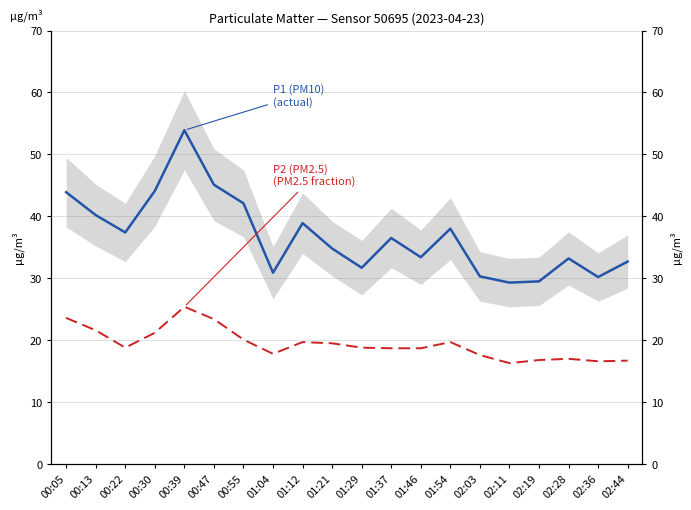

Where is P1 (PM10) nearest to the value 41?

00:13